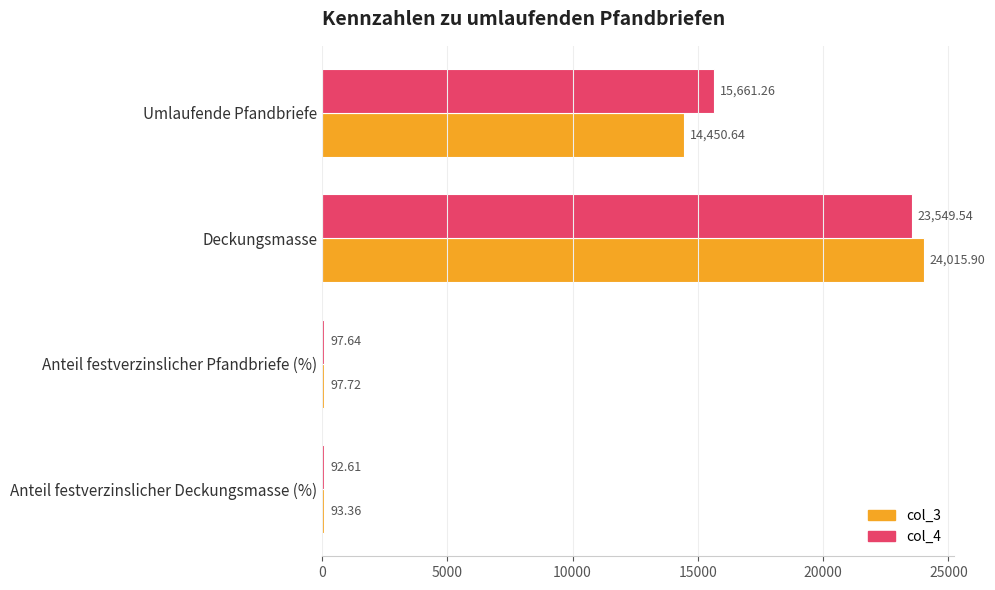

What is the difference between the highest and lowest values at Umlaufende Pfandbriefe?

1210.6